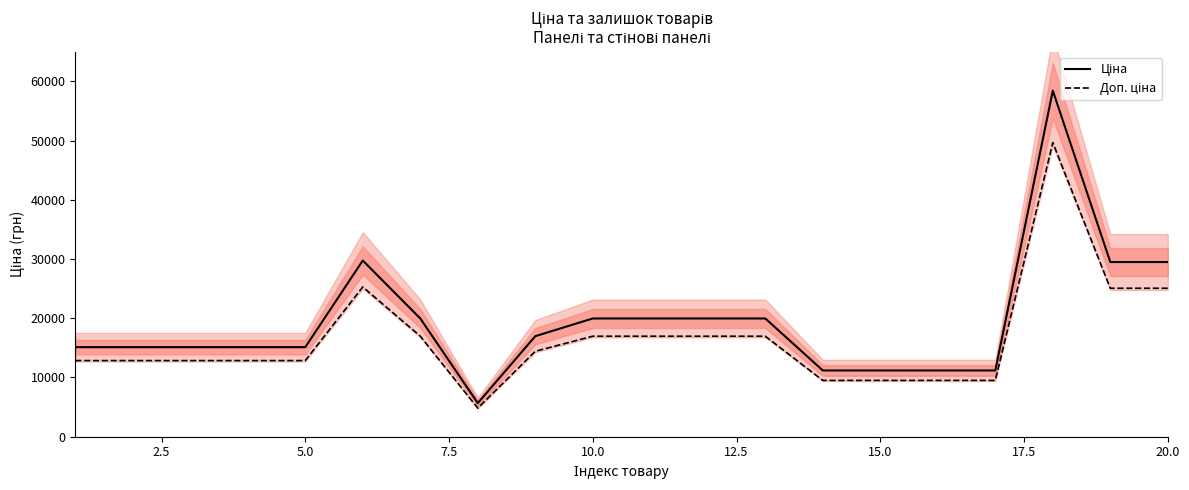

Reading left to right, what are all the values shown in this chart?

Ціна: 15120.0	15120.0	15120.0	15120.0	15120.0	29747.2	19964.2	5673.8	16976.3	19964.2	19964.2	19964.2	19964.2	11188.2	11188.2	11188.2	11188.2	58426.5	29491.5	29491.5
Доп. ціна: 12852.0	12852.0	12852.0	12852.0	12852.0	25285.2	16969.5	4822.7	14429.9	16969.5	16969.5	16969.5	16969.5	9509.9	9509.9	9509.9	9509.9	49662.6	25067.8	25067.8